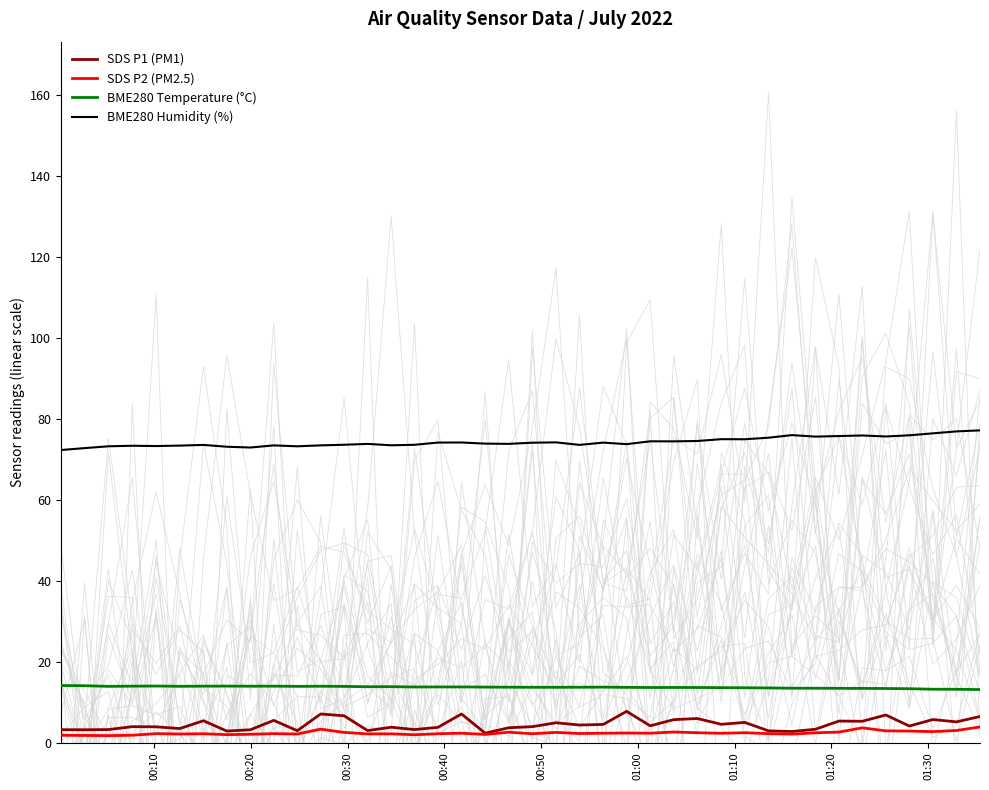

True or false: BME280 Temperature (°C) and SDS P2 (PM2.5) intersect in this chart.

False